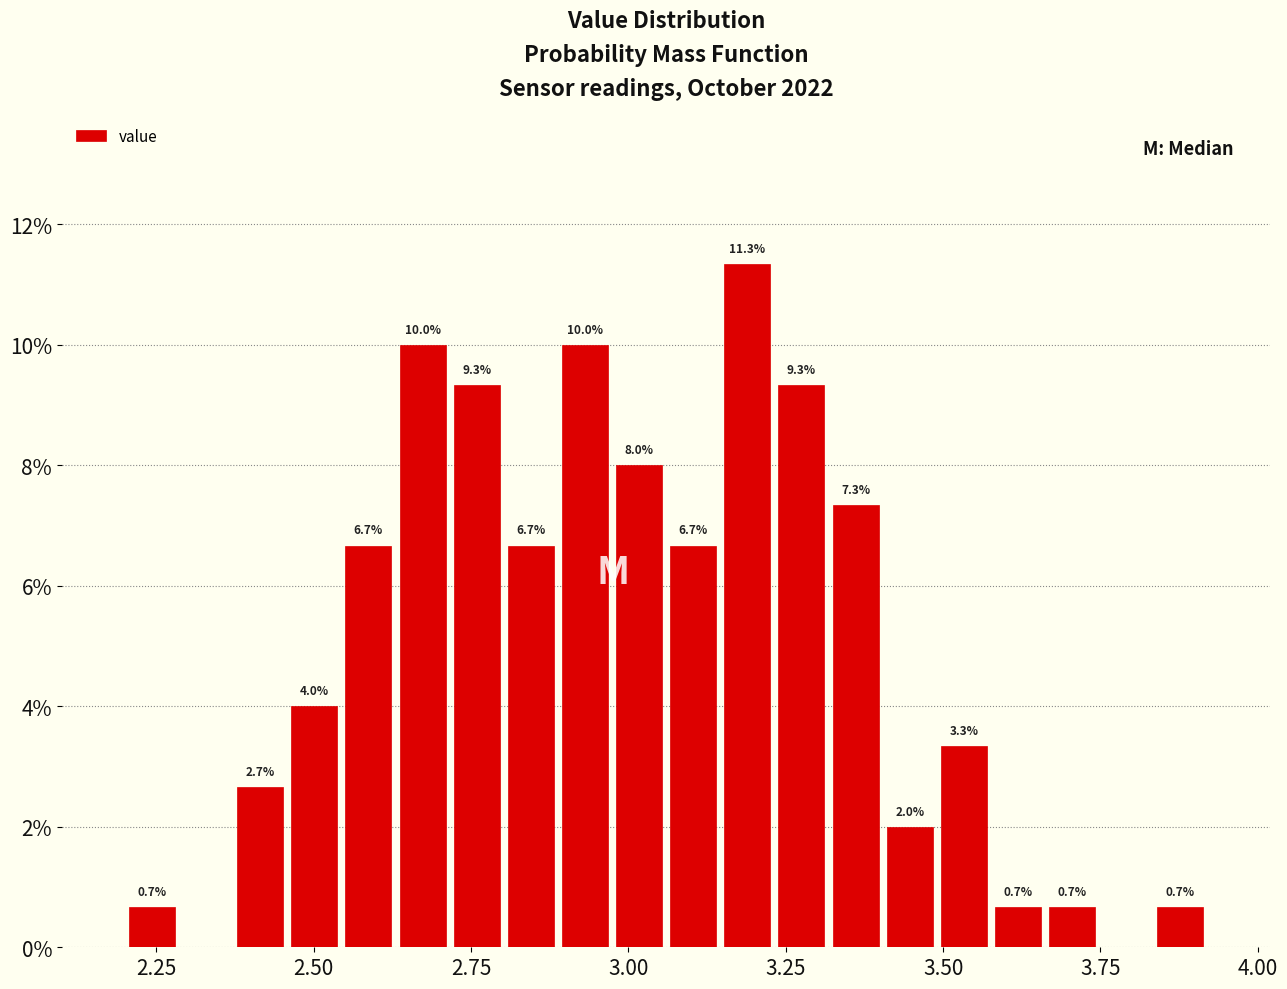

Read against the x-axis, roughly where is the centre of the tallest bar?

3.20